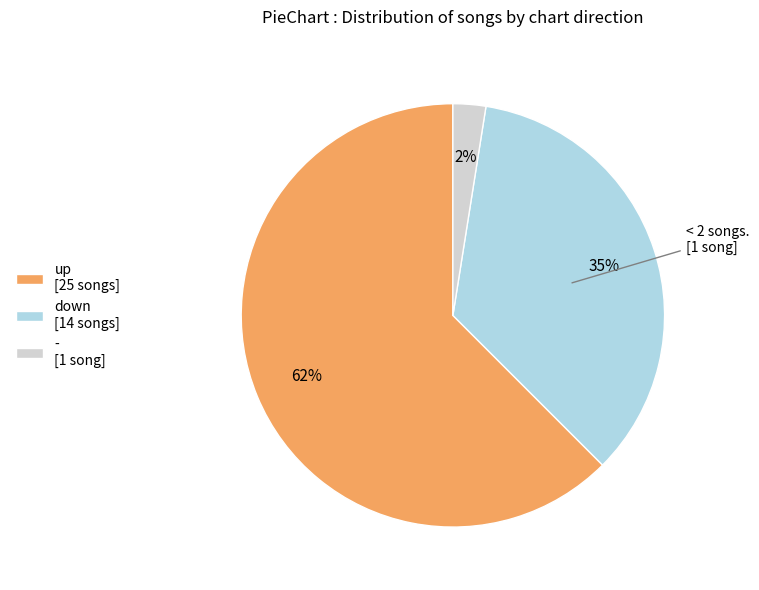

What is the majority slice?

up